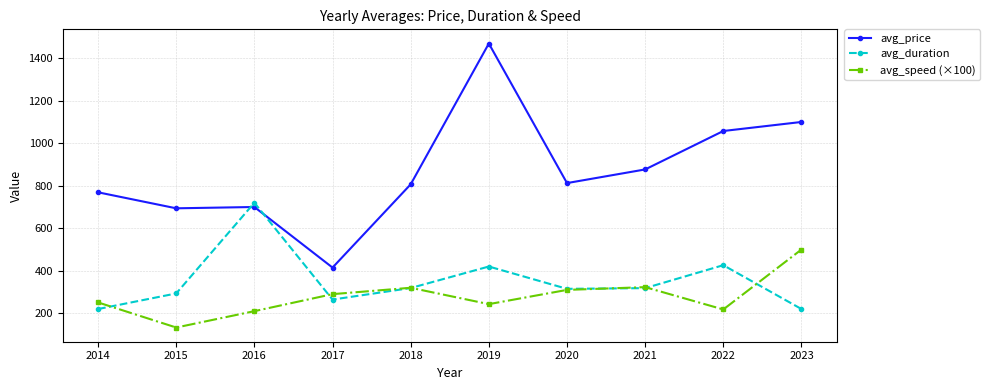

Does the chart display data point markers on the line(s)?

Yes